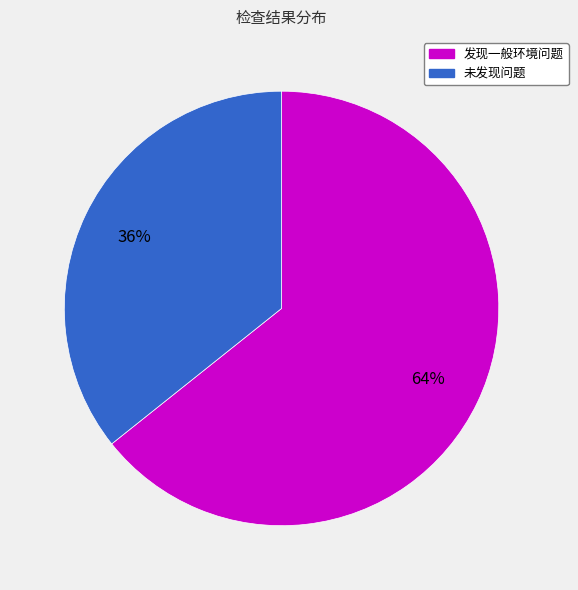

Which has a higher value, 发现一般环境问题 or 未发现问题?

发现一般环境问题